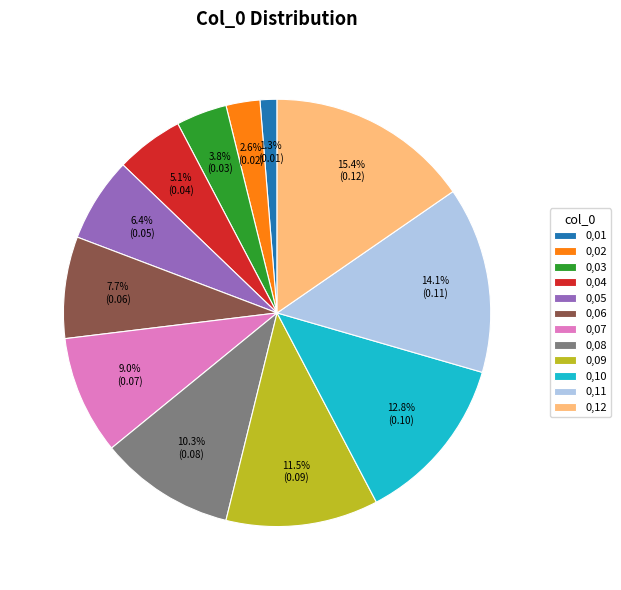

Do 0,01 and 0,02 together represent more than half of the pie?

No